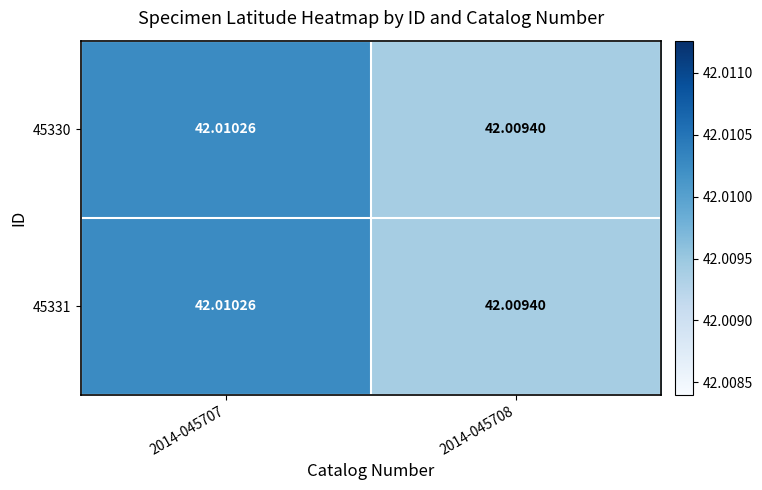

Count the number of categories in the chart.

2